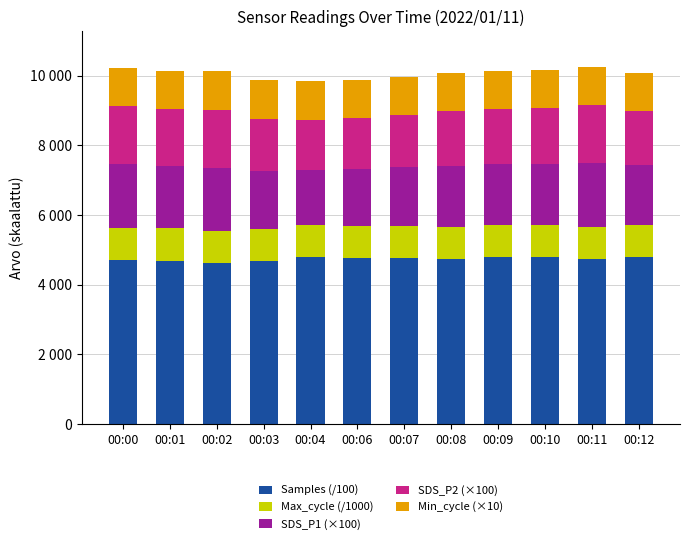

What are all the series names shown in the legend?

Samples (/100), Max_cycle (/1000), SDS_P1 (×100), SDS_P2 (×100), Min_cycle (×10)